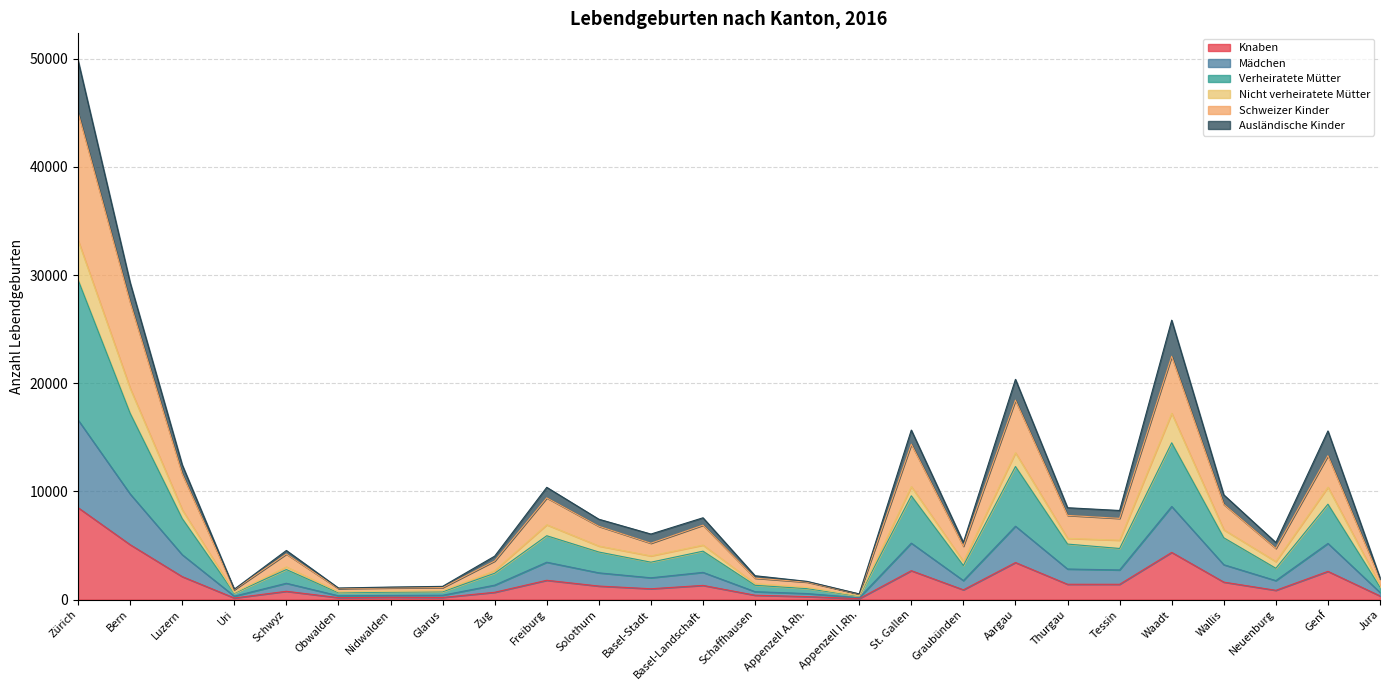

What is the total value across all series at Bern?

29307